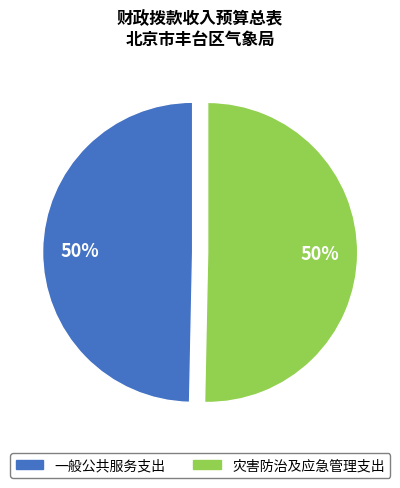

What is the ratio of the value at 灾害防治及应急管理支出 to the value at 一般公共服务支出?

1.0